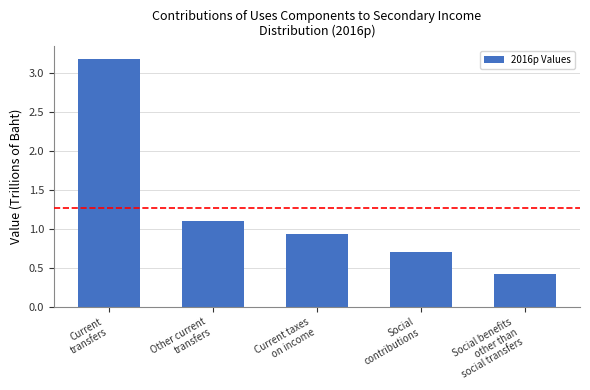

Where is the data nearest to the value 1?

Current taxes
on income